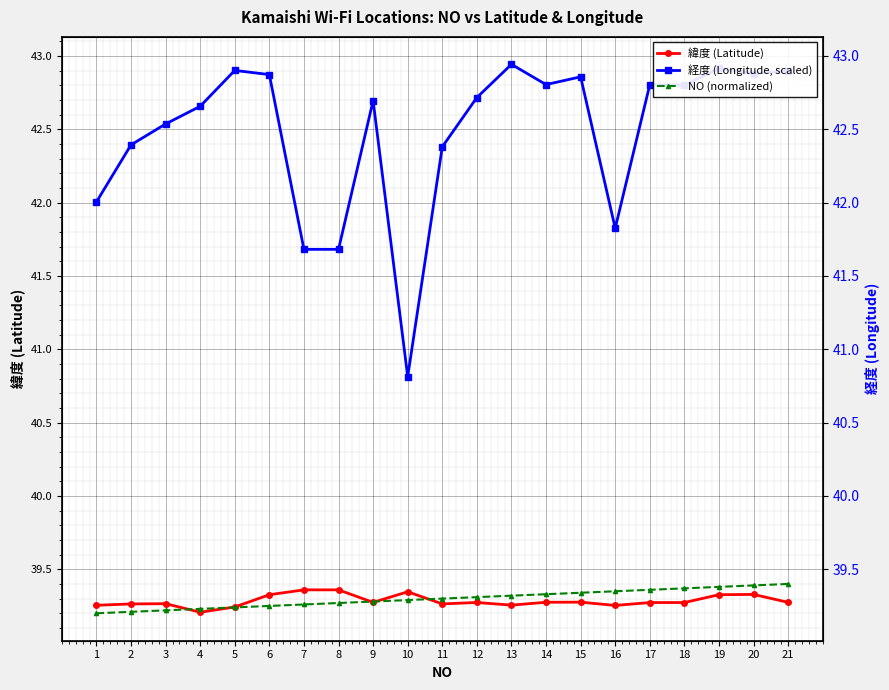

Read the 経度 (Longitude, scaled) value at 15.

42.9